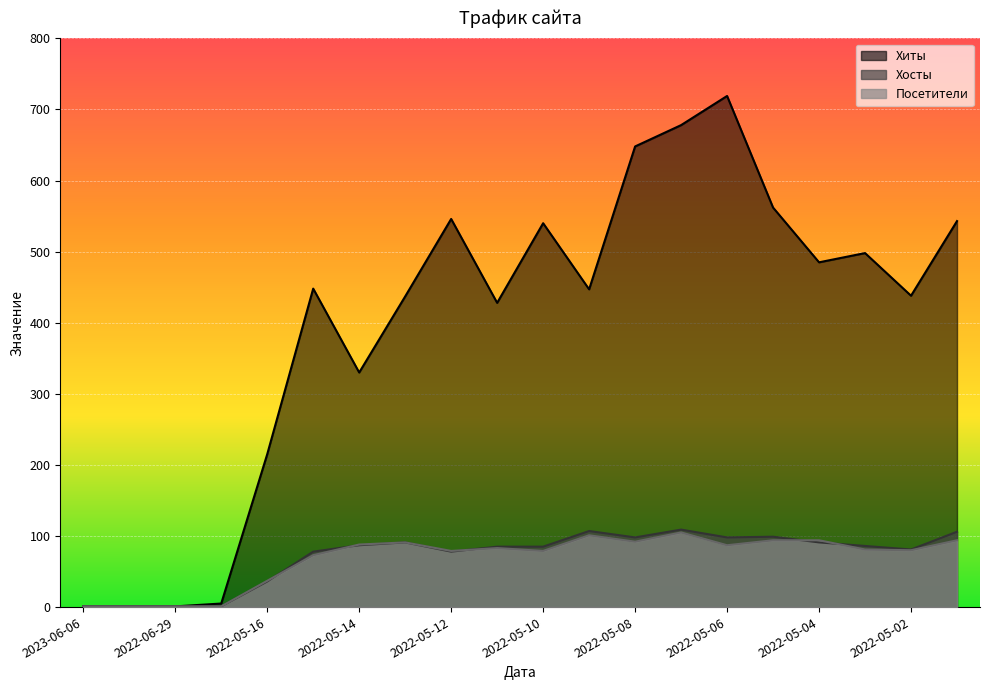

What is the value of the Посетители point at the 4th from the left?

1